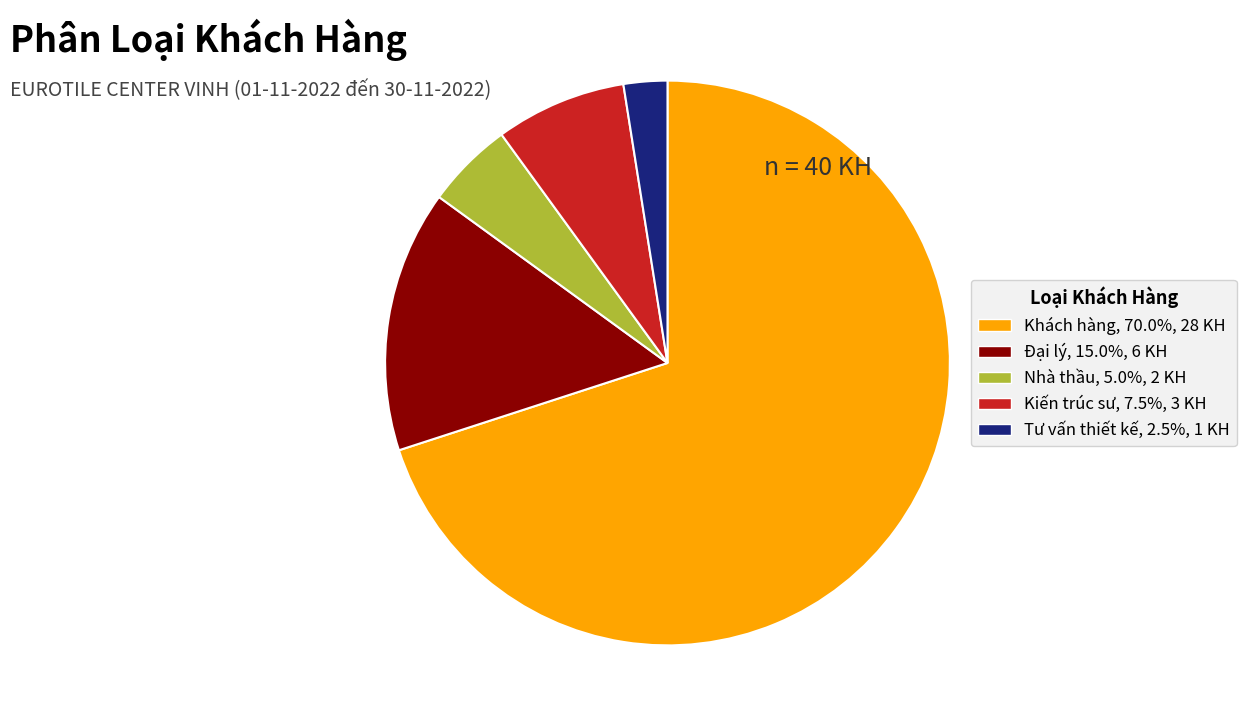

Approximately how many times larger is the value at Tư vấn thiết kế compared to Kiến trúc sư?

0.3